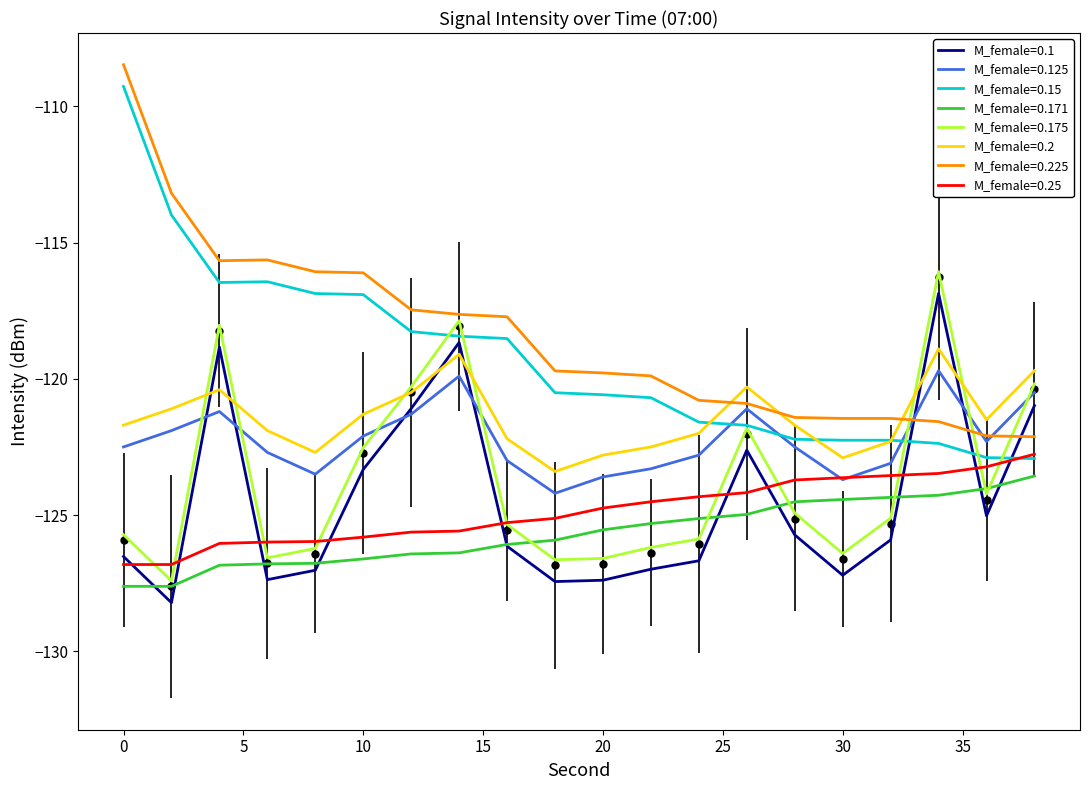

At which category is the sum across all series the highest?

34